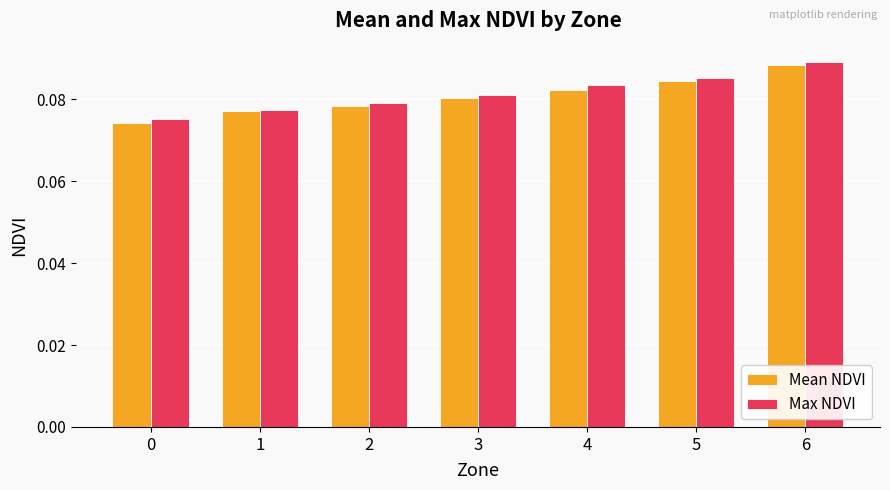

What are all the series names shown in the legend?

Mean NDVI, Max NDVI